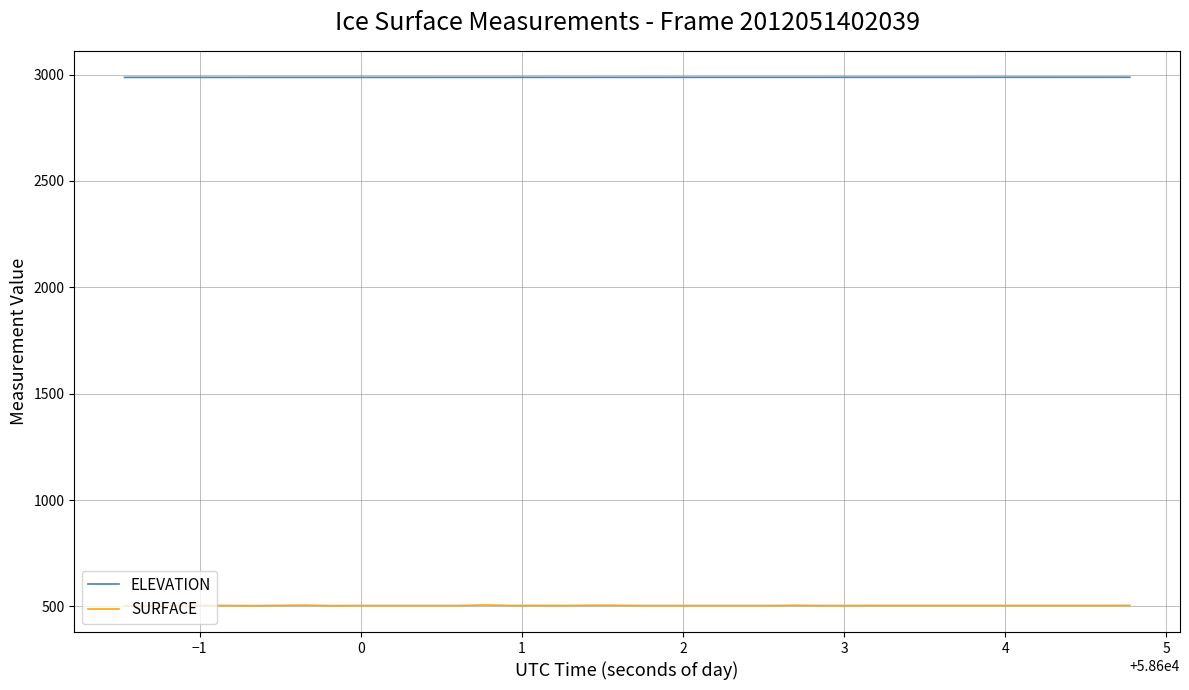

Which series has the largest total across all categories?

ELEVATION